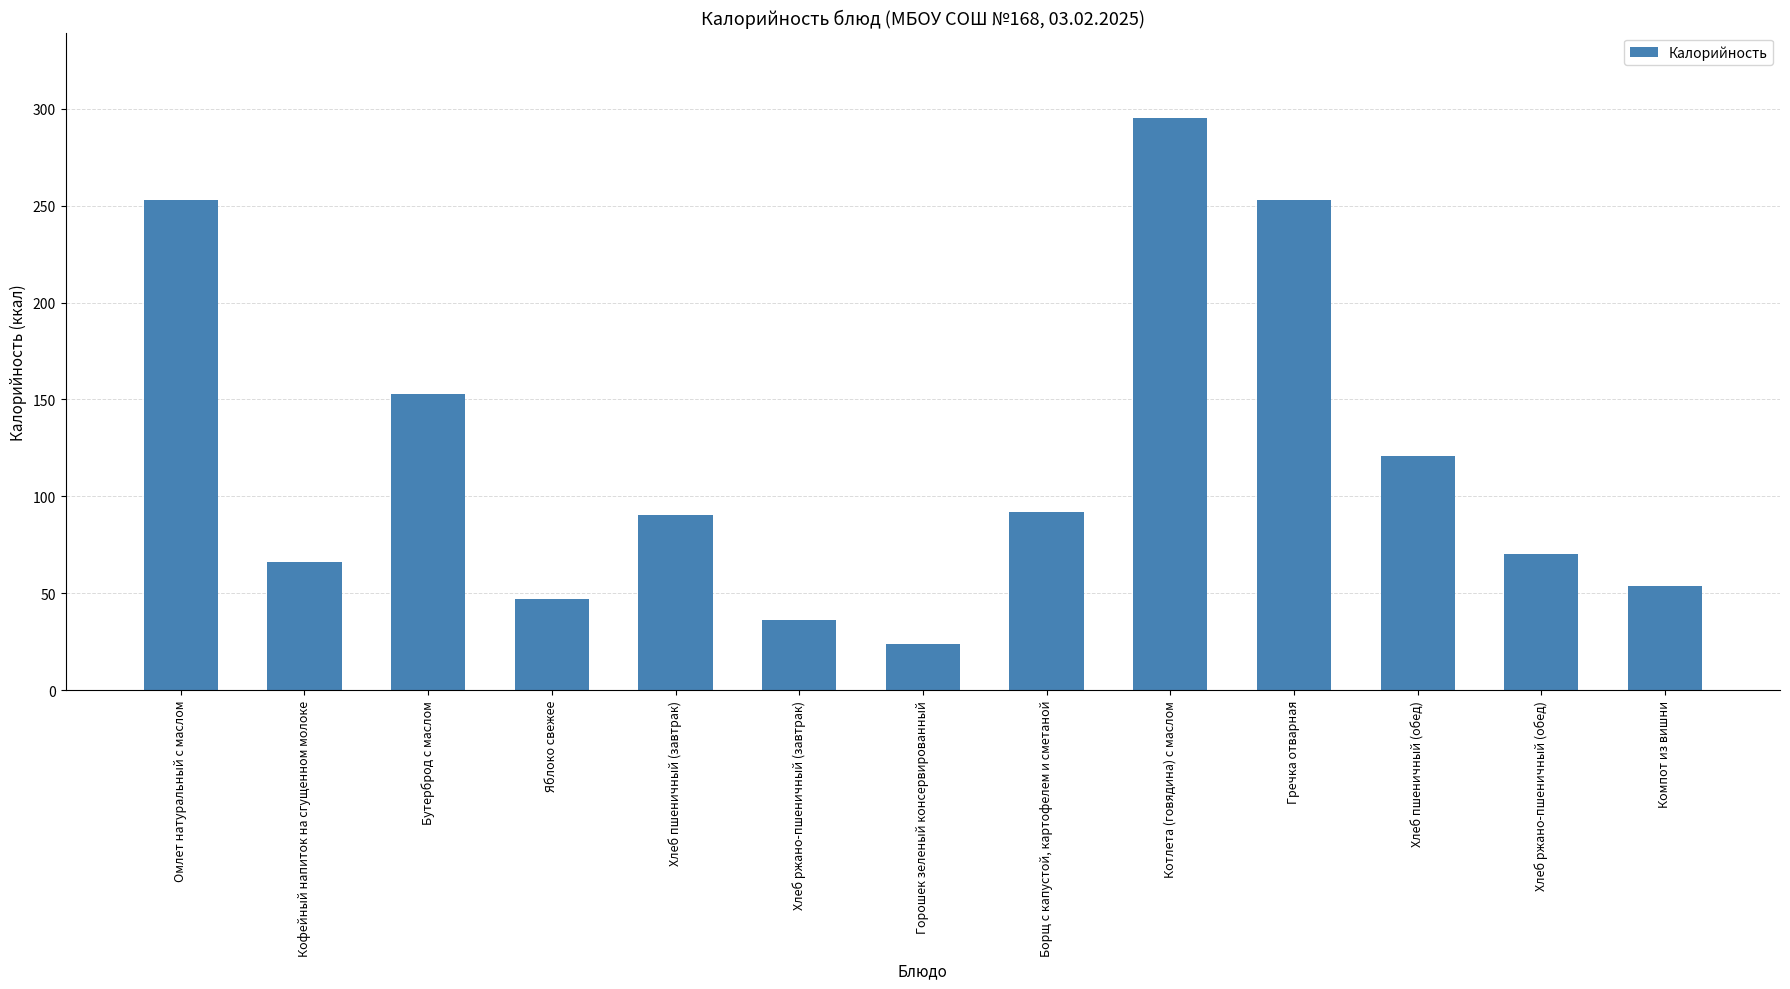

What is the approximate value at Бутерброд с маслом?

153.0